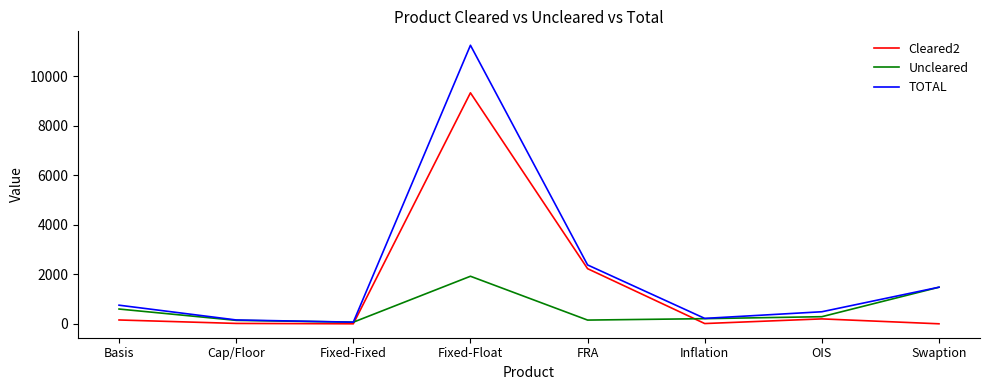

At which category is the sum across all series the highest?

Fixed-Float